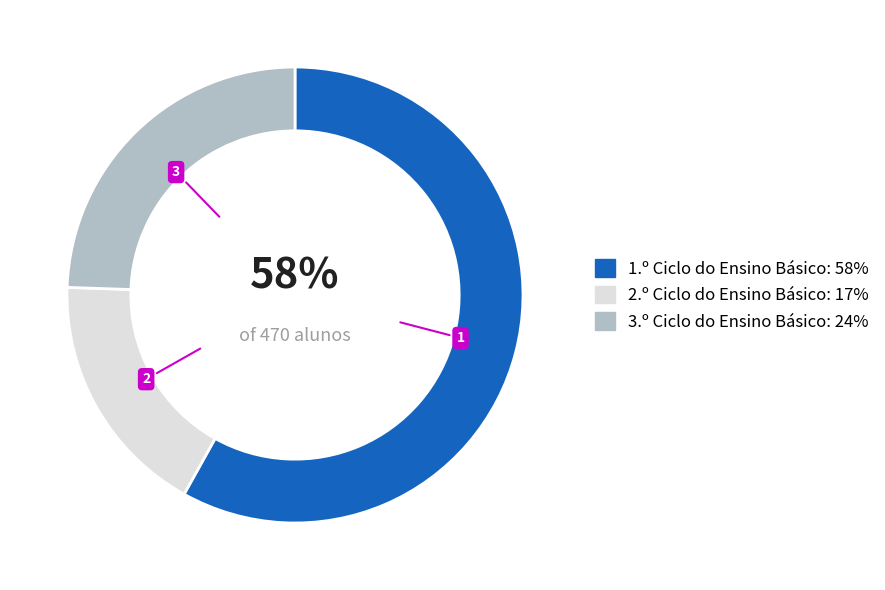

Rank the categories by value from highest to lowest.

1.º Ciclo do Ensino Básico, 3.º Ciclo do Ensino Básico, 2.º Ciclo do Ensino Básico